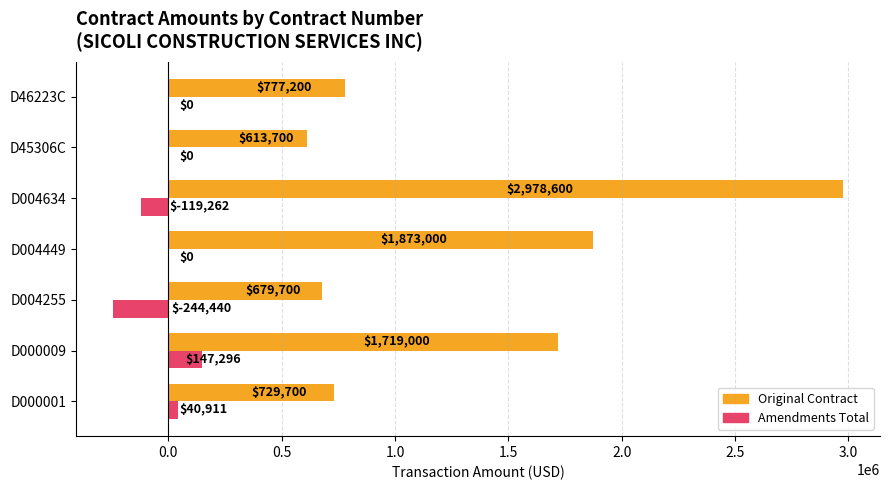

What is the approximate value of Original Contract at D45306C?

613700.0